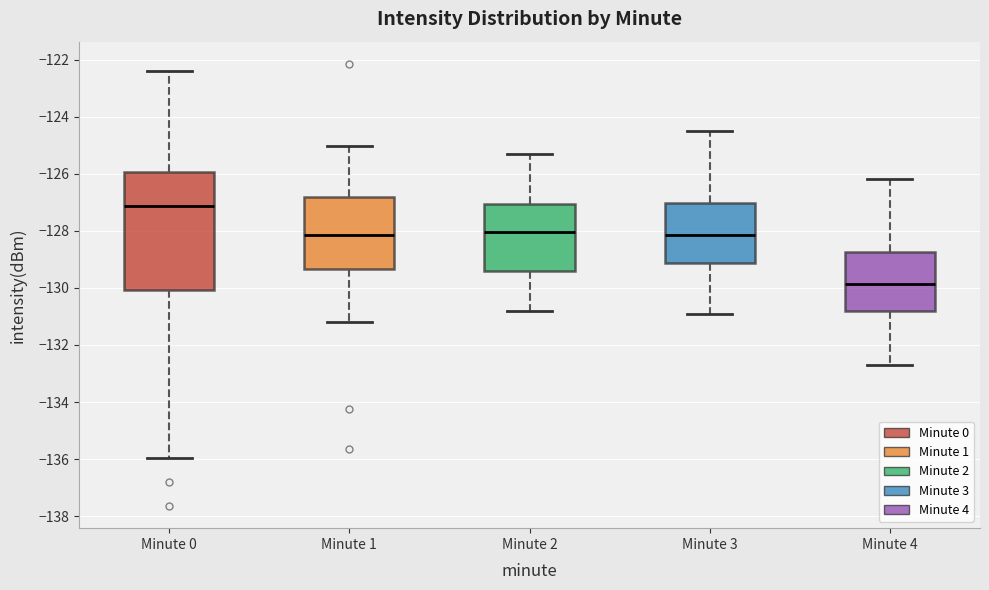

Comparing the boxes themselves (not the whiskers), which one is the tallest?

Minute 0